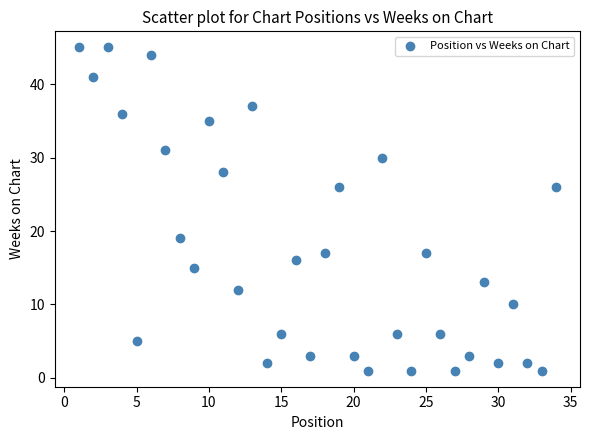

How many points are shown in the scatter plot?

34